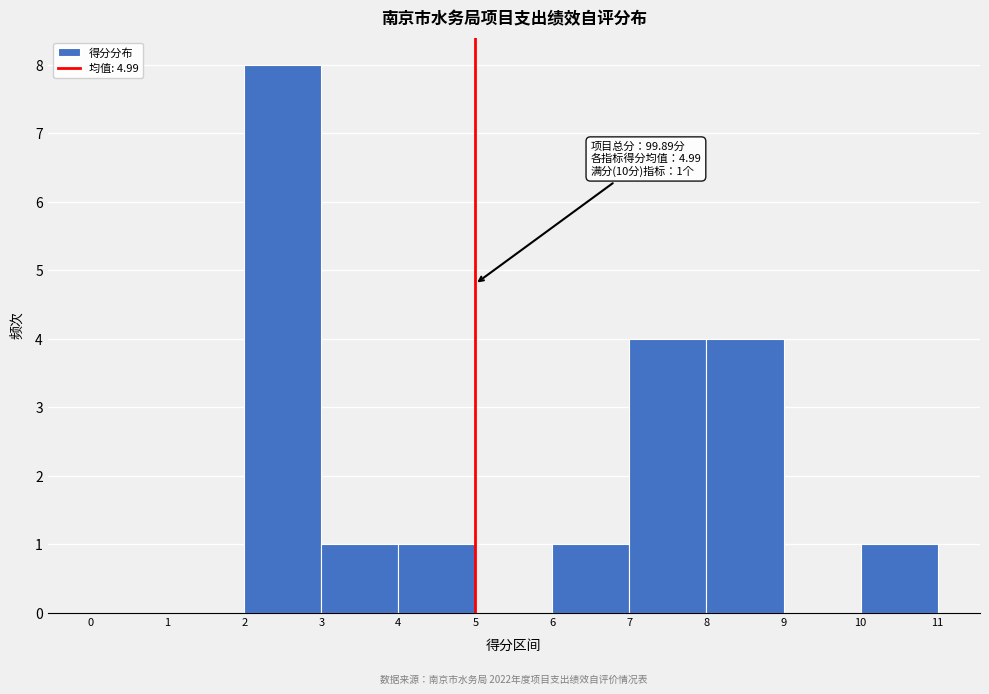

Which range on the x-axis has the tallest bar?

2 to 3